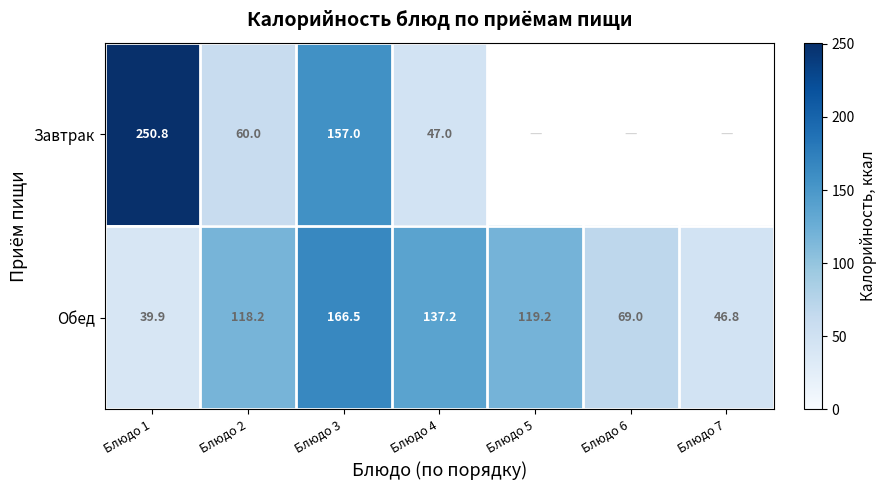

Where does the Обед series first go above 118?

Блюдо 2